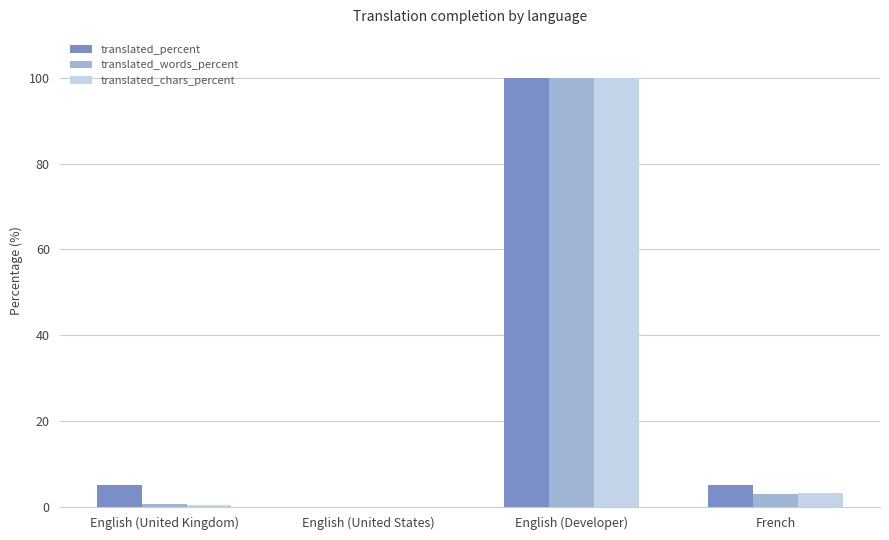

What are all the series names shown in the legend?

translated_percent, translated_words_percent, translated_chars_percent